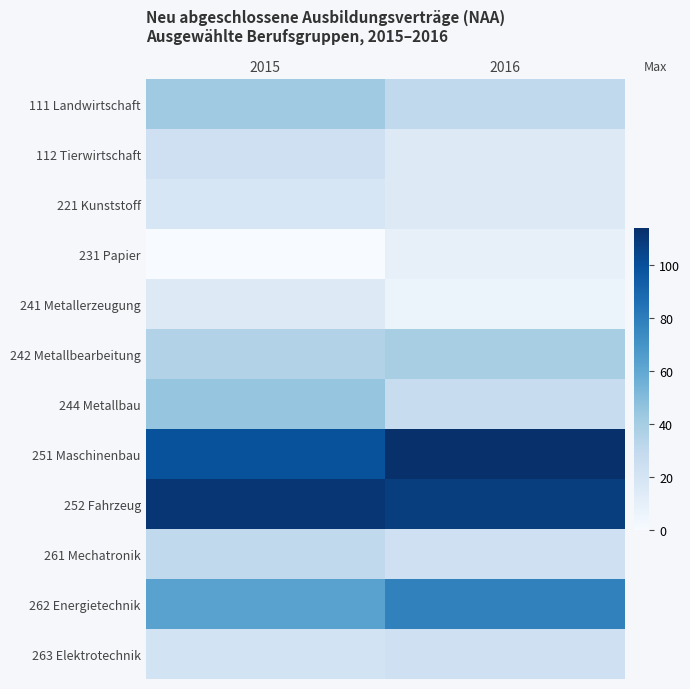

Rank the series at 2015 from highest to lowest value.

252 Fahrzeug, 251 Maschinenbau, 262 Energietechnik, 244 Metallbau, 111 Landwirtschaft, 242 Metallbearbeitung, 261 Mechatronik, 112 Tierwirtschaft, 263 Elektrotechnik, 221 Kunststoff, 241 Metallerzeugung, 231 Papier